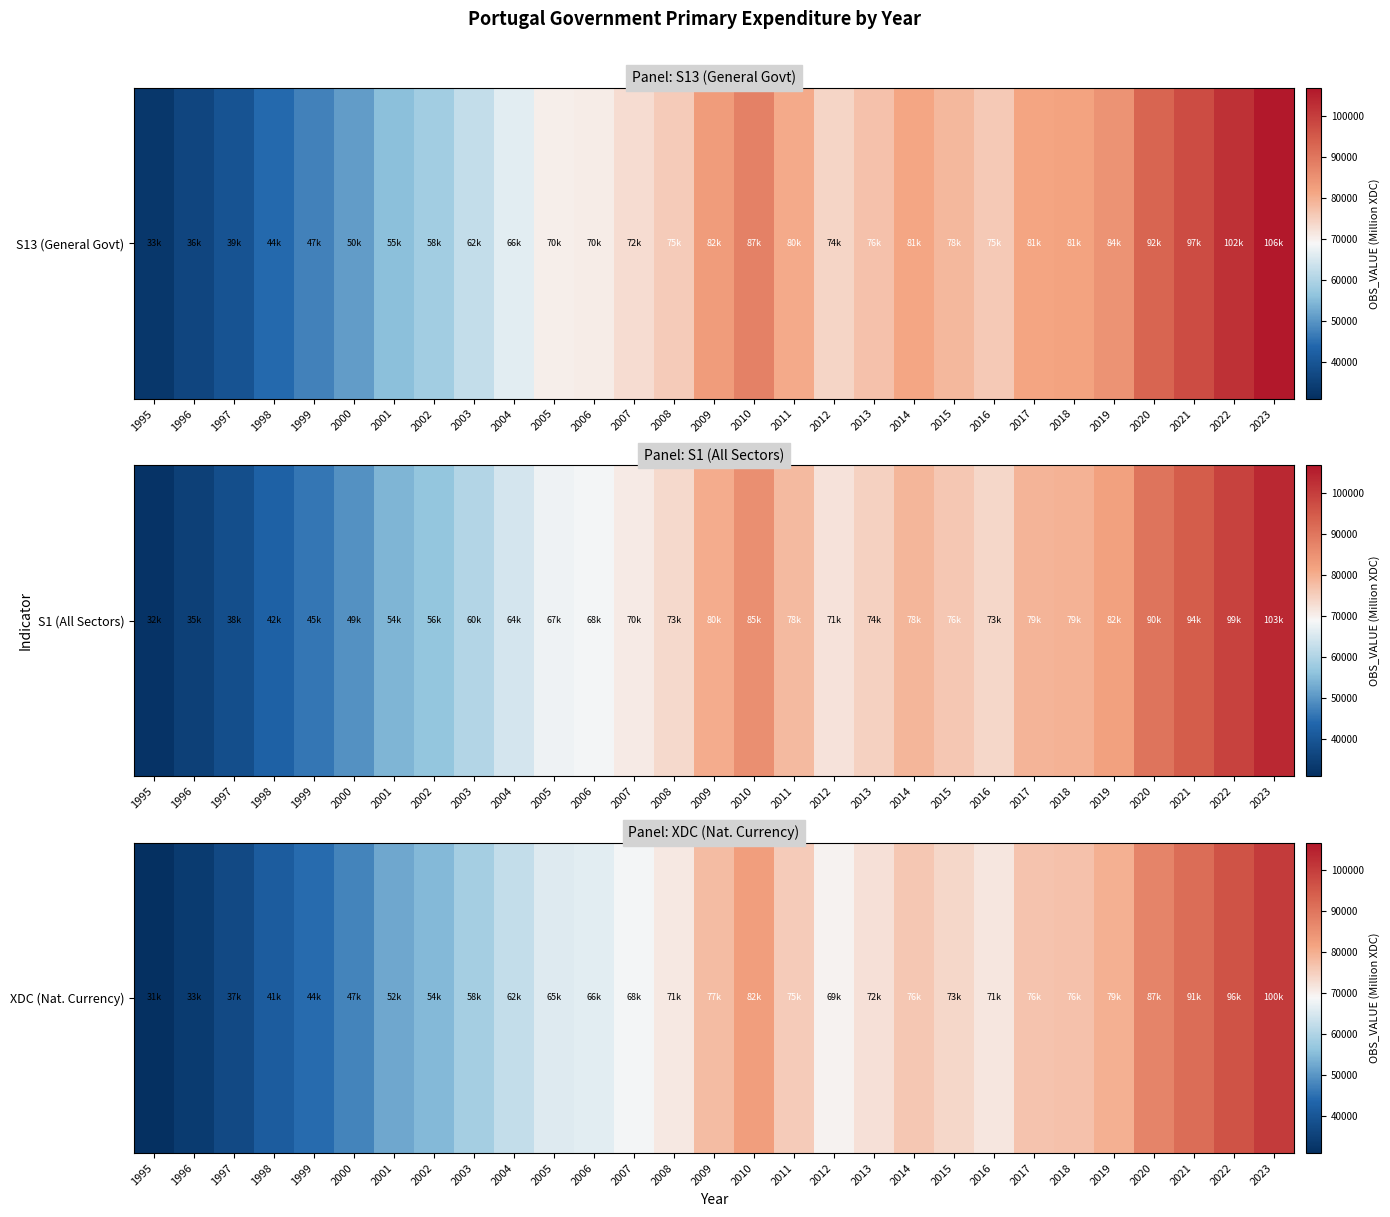

Rank the categories by value from highest to lowest.

2023, 2022, 2021, 2020, 2010, 2019, 2009, 2018, 2017, 2014, 2011, 2015, 2013, 2016, 2008, 2012, 2007, 2006, 2005, 2004, 2003, 2002, 2001, 2000, 1999, 1998, 1997, 1996, 1995